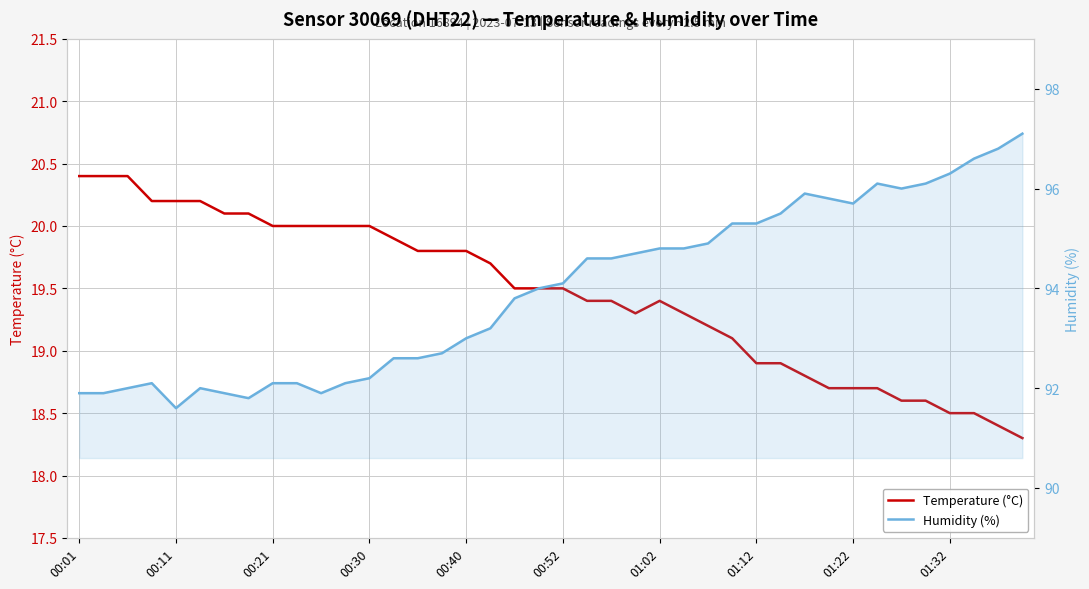

What is the maximum value shown in the chart?

97.1